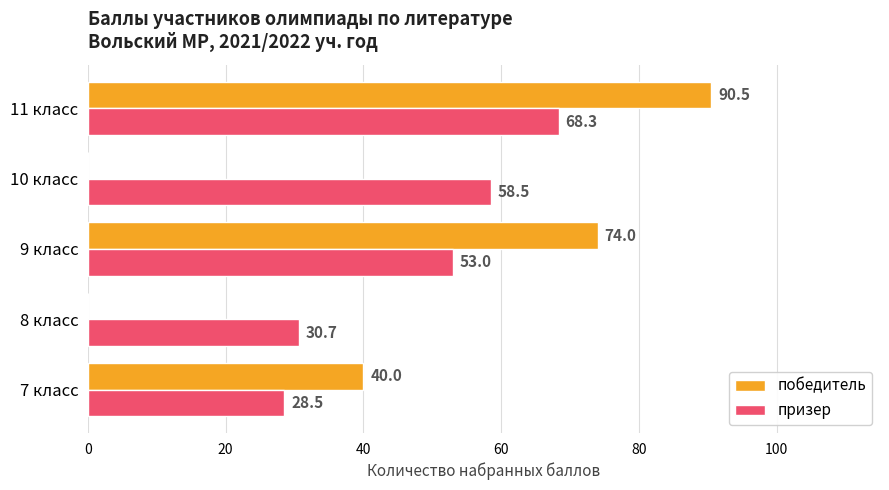

Which series has the largest total across all categories?

призер